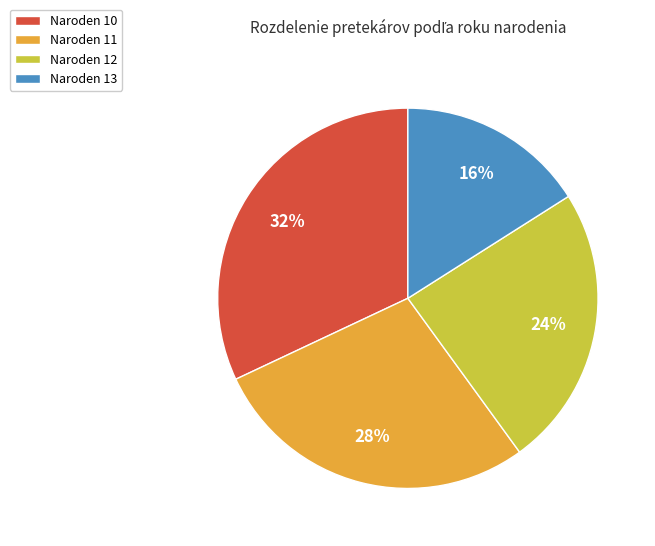

Rank the categories by value from lowest to highest.

Naroden 13, Naroden 12, Naroden 11, Naroden 10